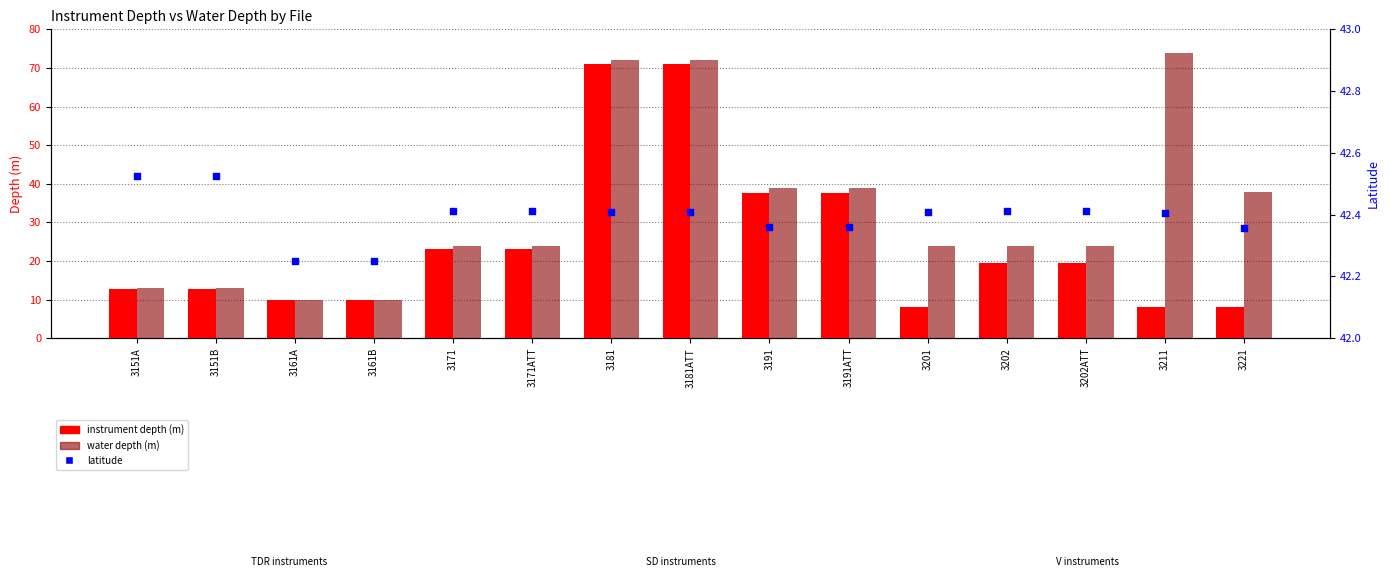

At how many categories does at least one series exceed 48?

3